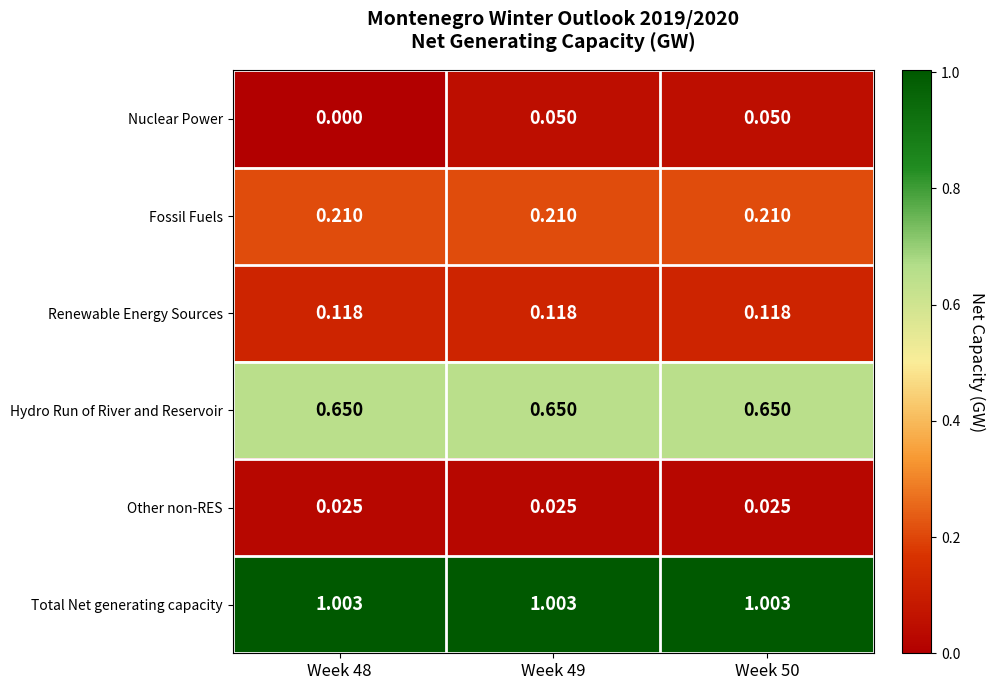

Rank the series by their maximum value, from highest to lowest.

Total Net generating capacity, Hydro Run of River and Reservoir, Fossil Fuels, Renewable Energy Sources, Nuclear Power, Other non-RES